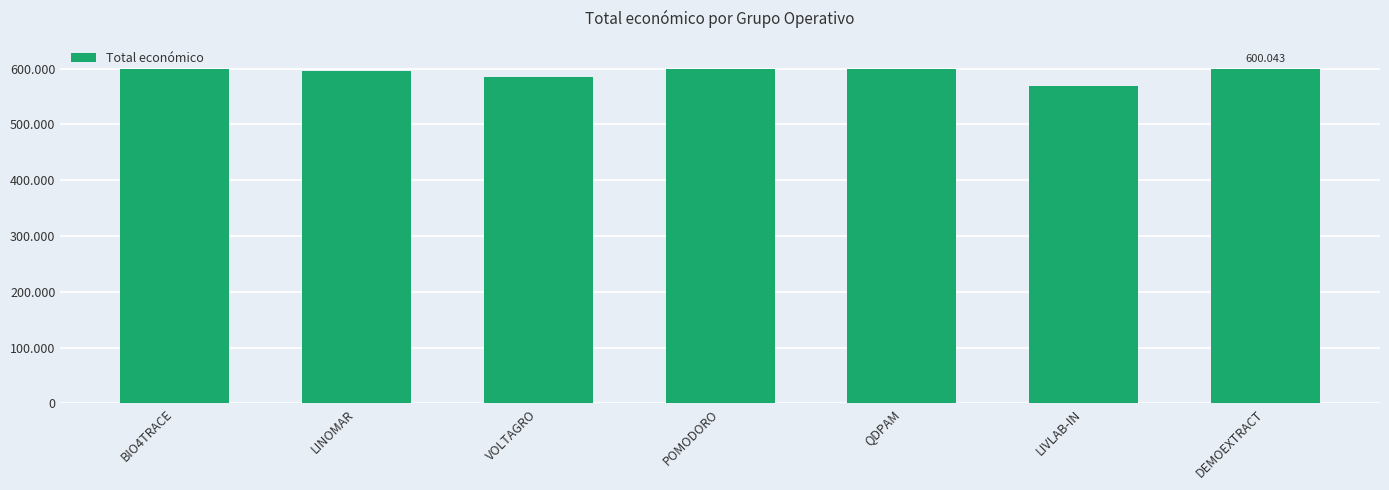

What is the difference between the second highest and minimum values?

30570